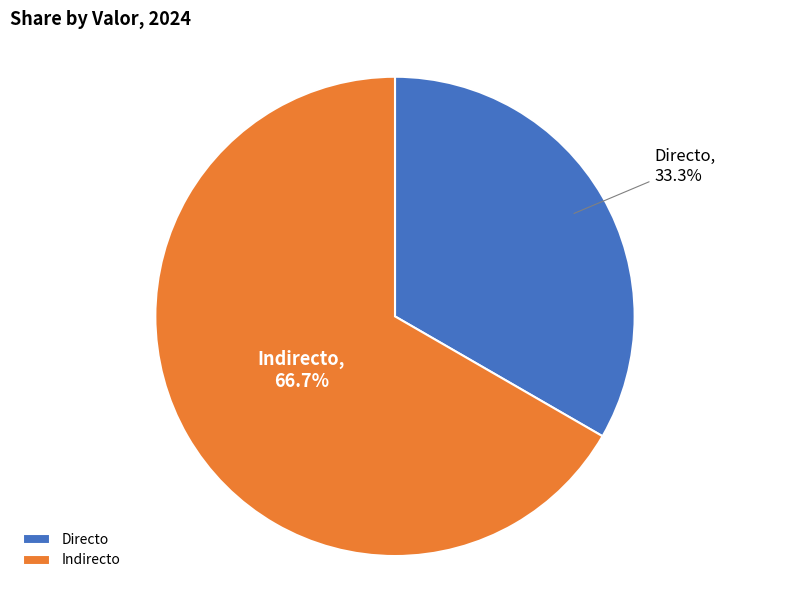

What percentage is NOT represented by Indirecto?

33.3%